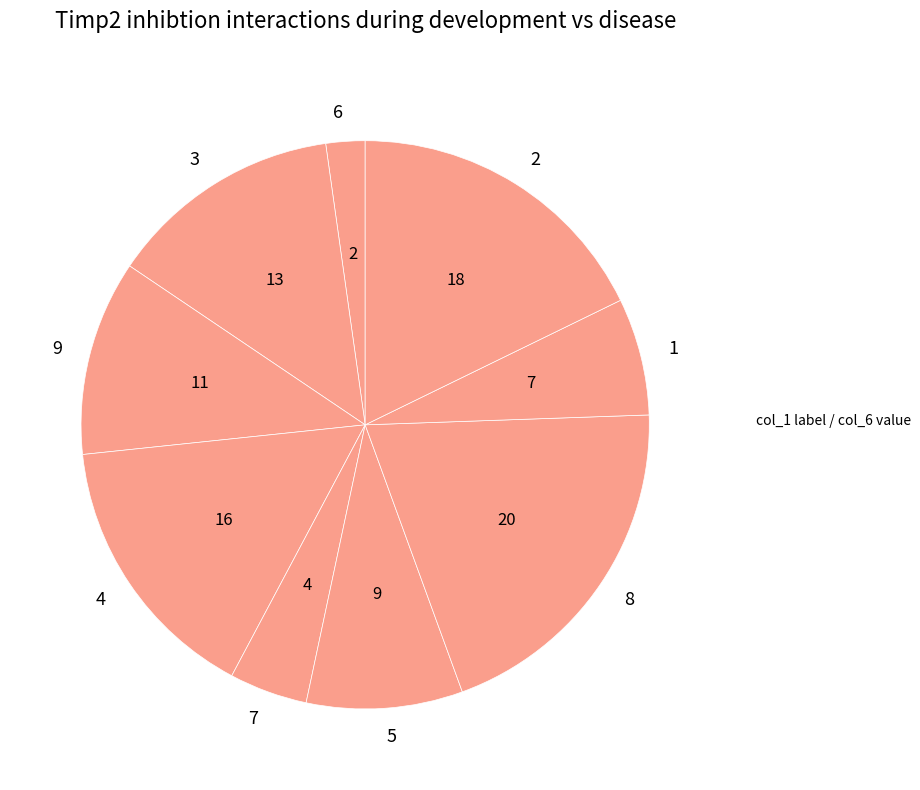

Does 7 account for over 50% of the chart?

No